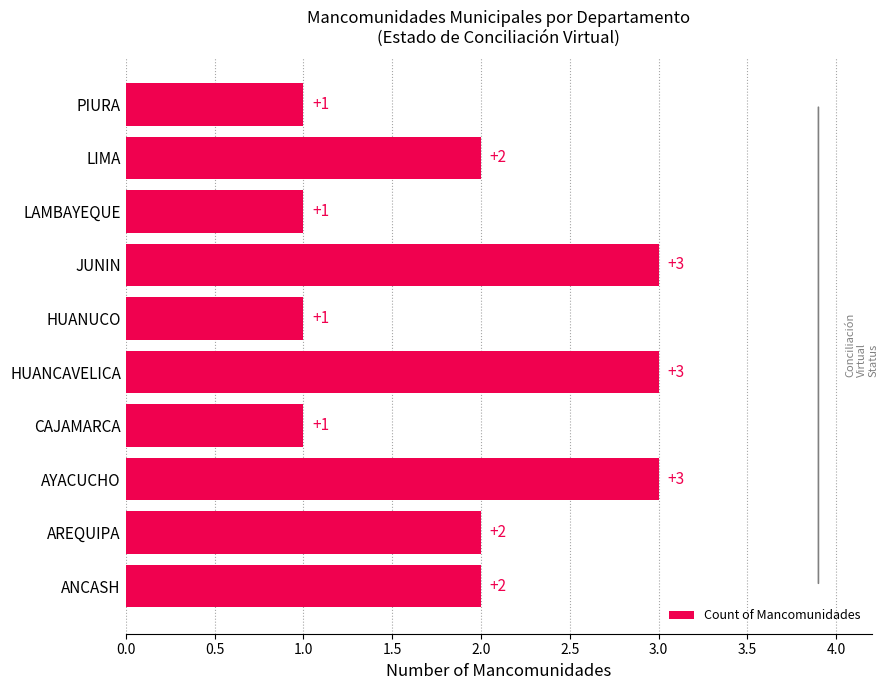

What is the difference between the second highest and second lowest values?

2